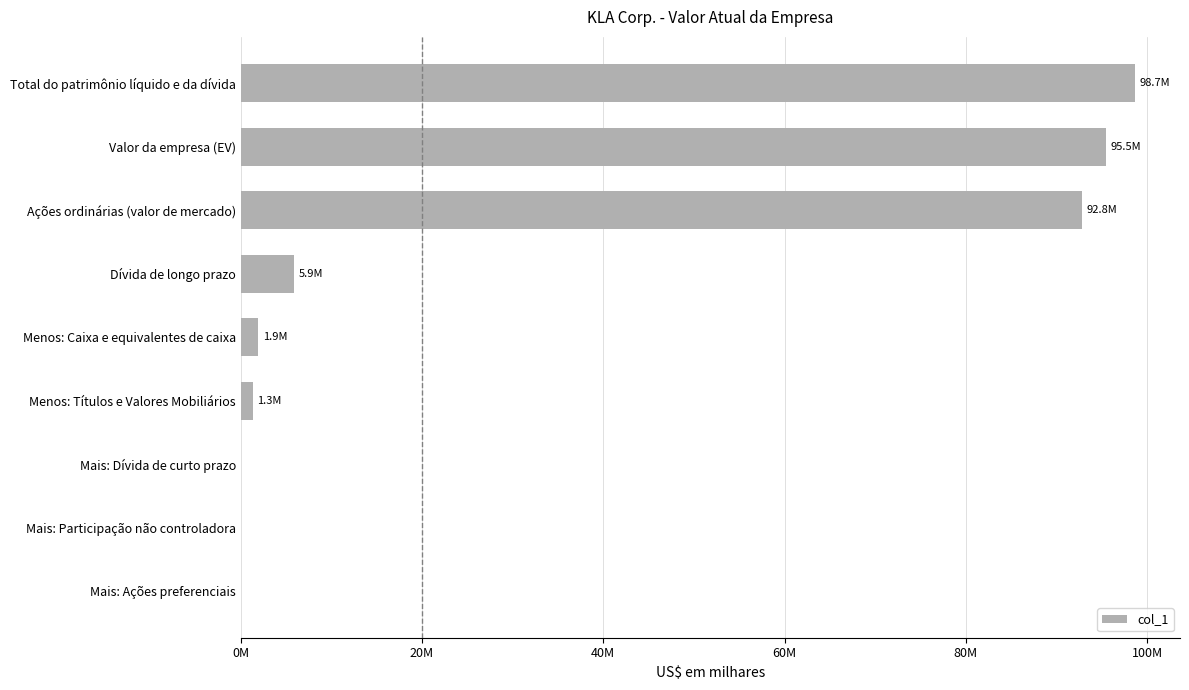

Are the bars horizontal?

Yes